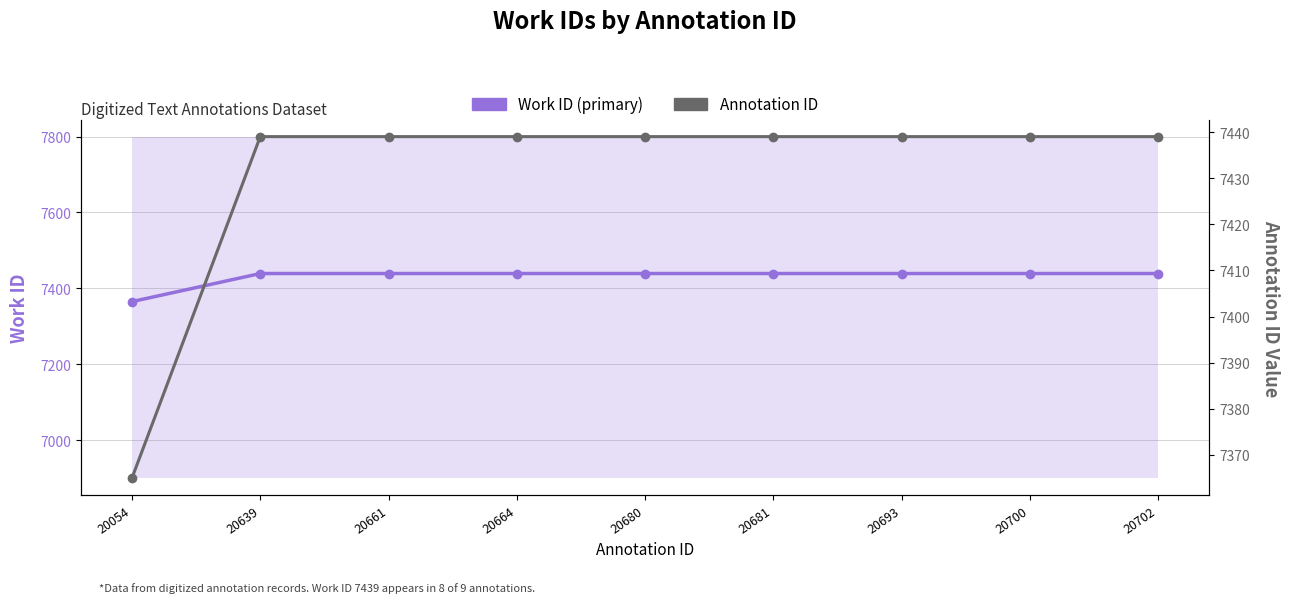

What is the average value of the Annotation ID series?

7431